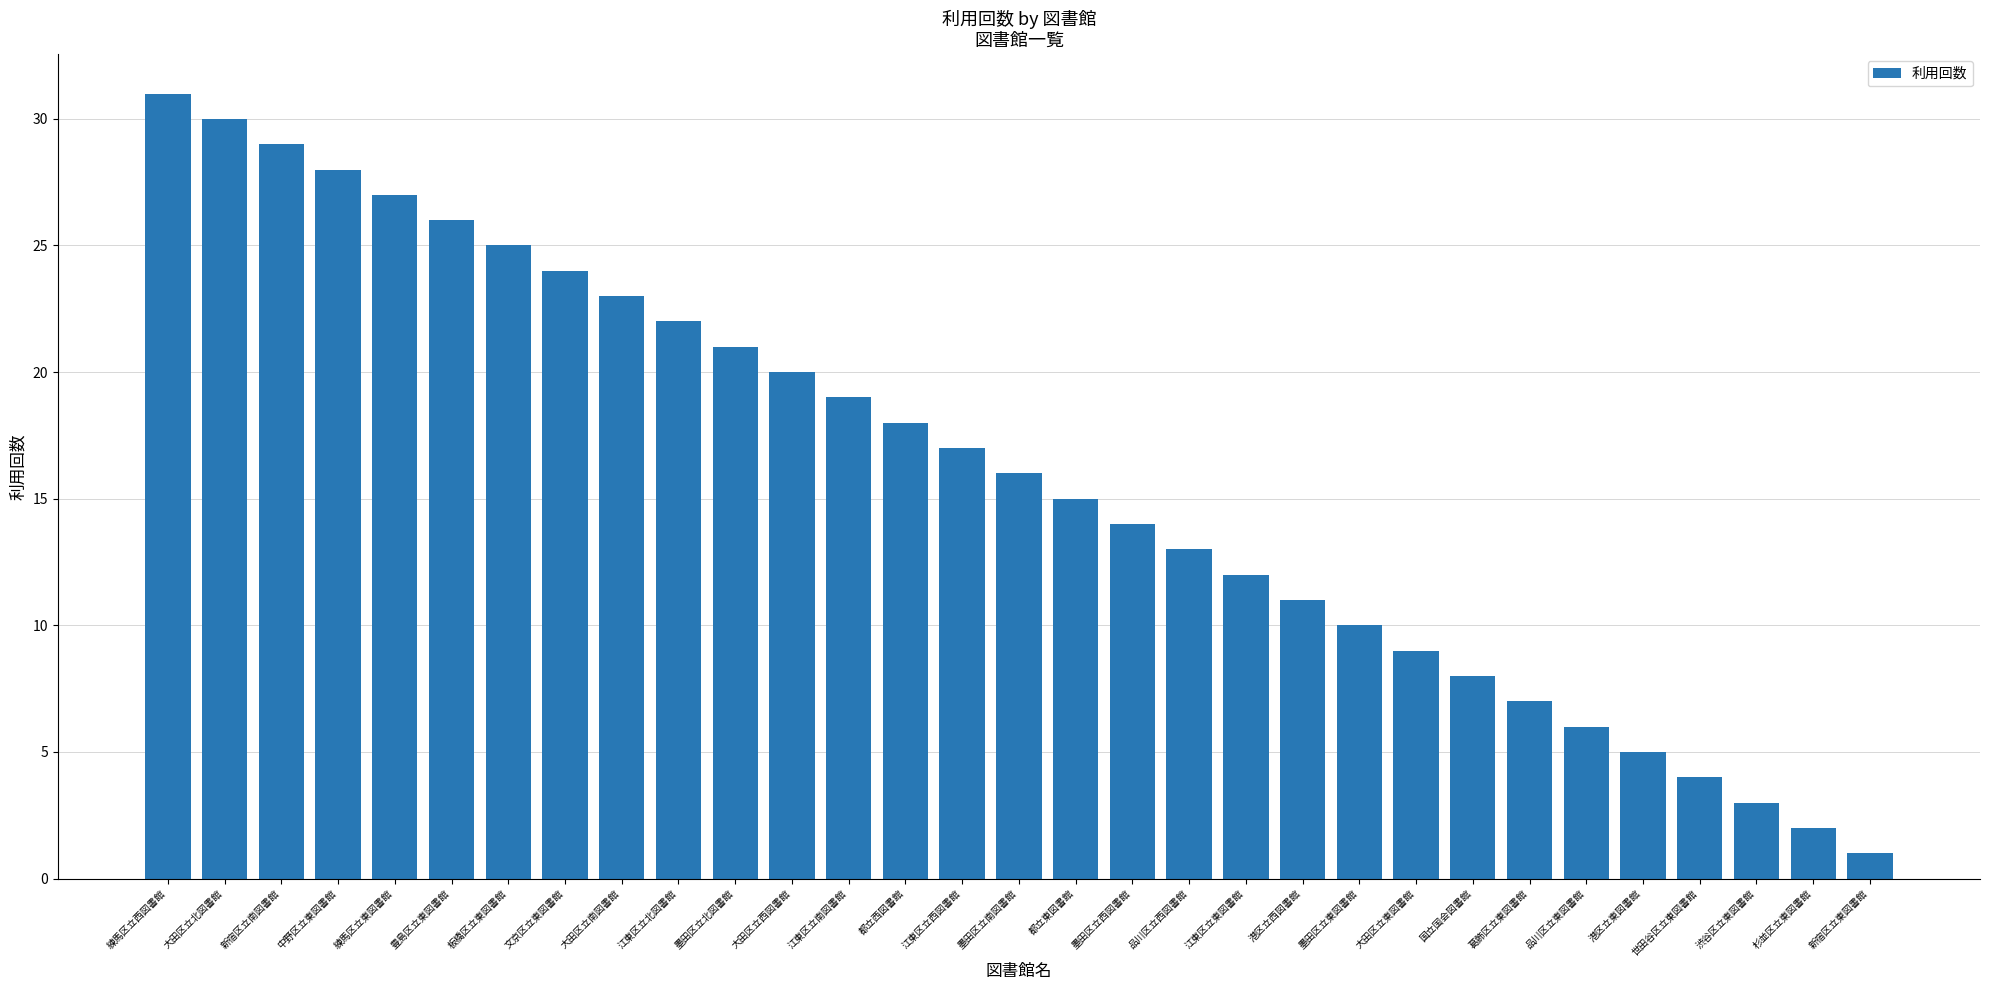

What is the difference between the values at 板橋区立東図書館 and 品川区立西図書館?

12